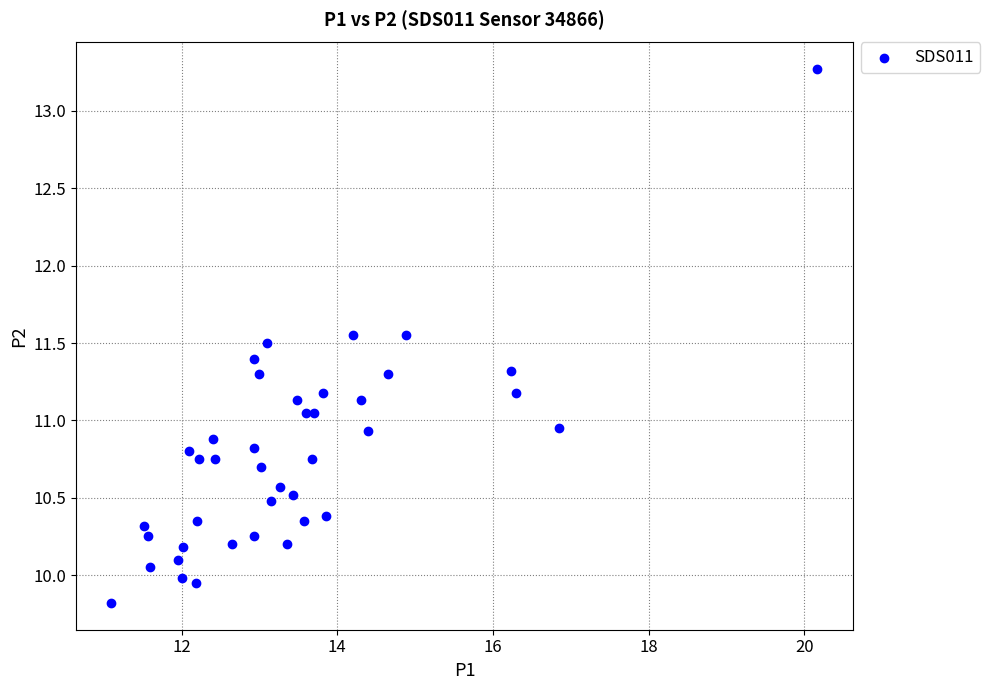

What is the range of X values (max minus min)?

9.1